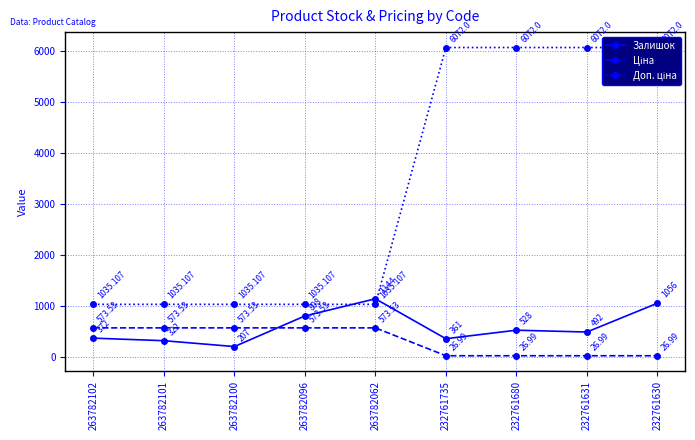

At which label does Залишок first exceed 492?

263782096